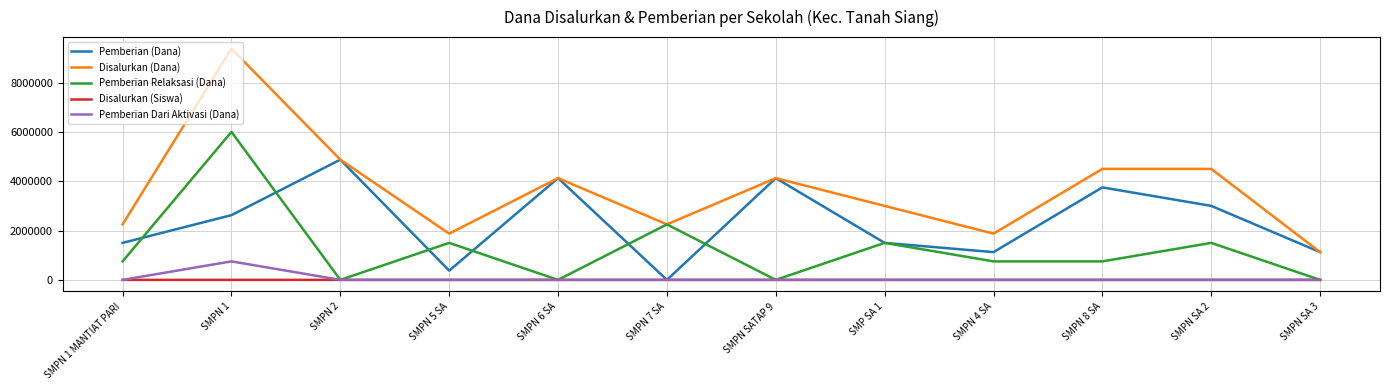

What position from the right is SMPN 1?

11